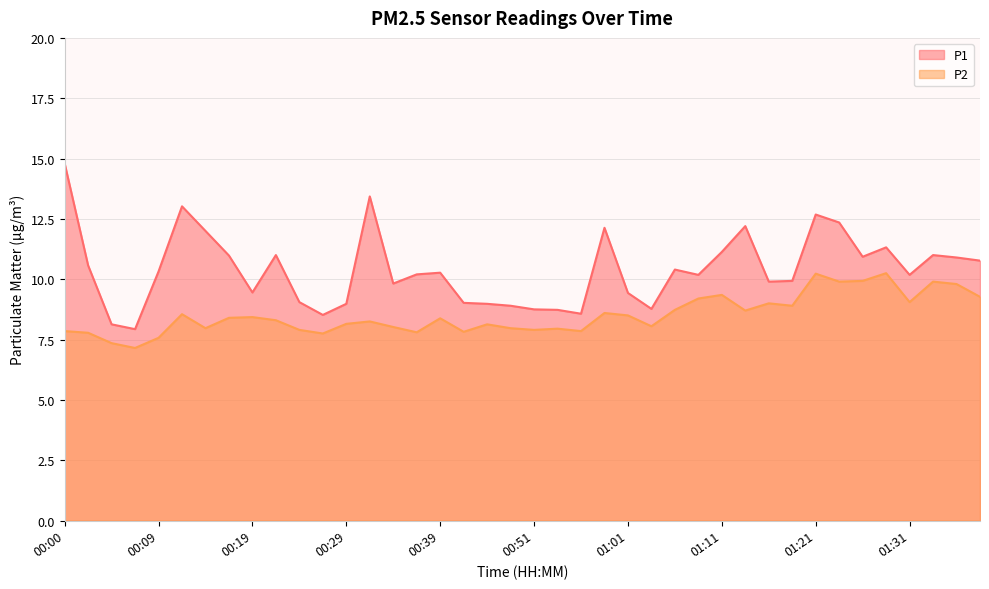

At which label does P2 reach its peak?

01:28